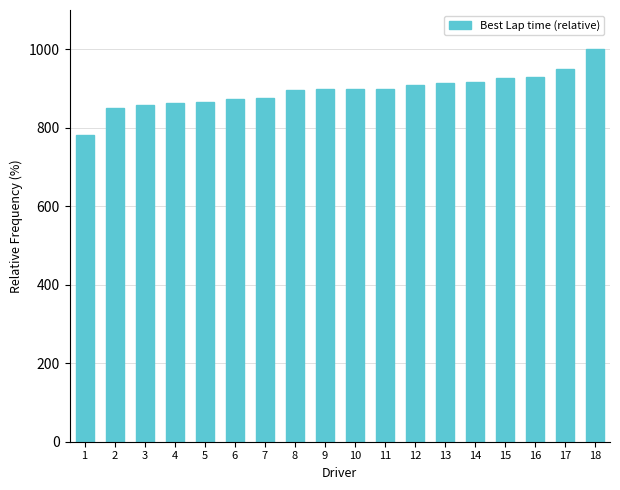

What is the smallest value displayed?

780.4